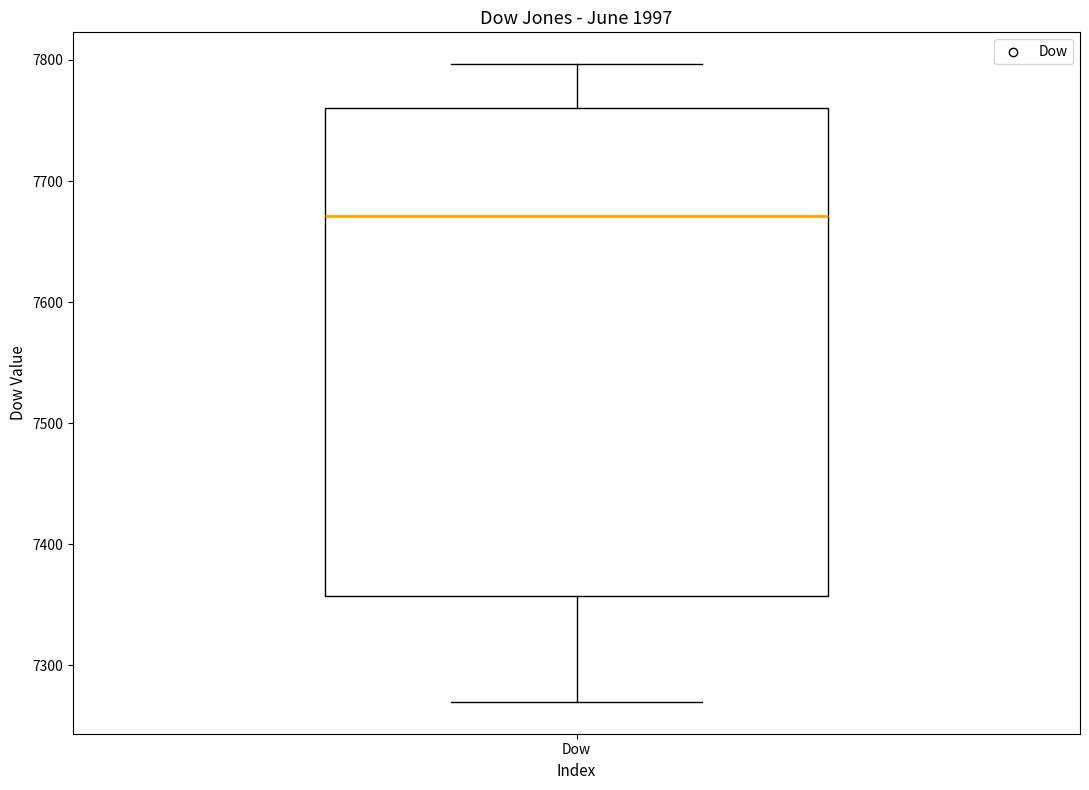

Where is the upper edge of the box for Dow on the y-axis? The values are not printed on the chart, so give them approximately, as read against the axis.

7760